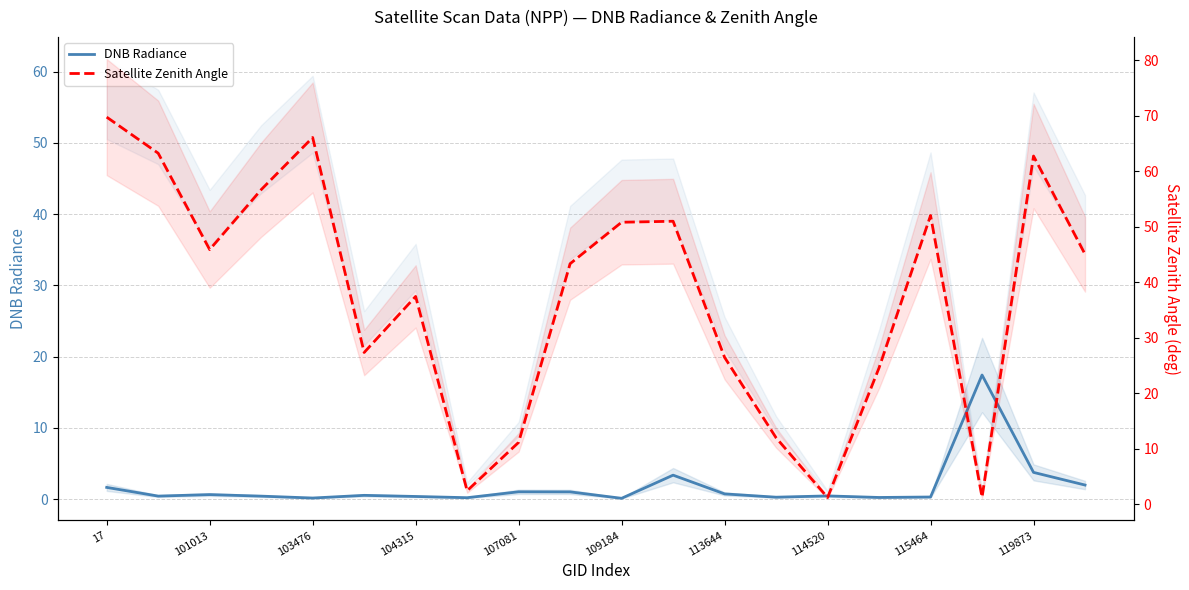

Reading right to left, what are all the values shown in this chart?

DNB Radiance: 2.0	3.7	17.4	0.3	0.2	0.4	0.3	0.7	3.4	0.1	1.0	1.0	0.2	0.4	0.5	0.1	0.4	0.6	0.4	1.6
Satellite Zenith Angle: 45.1	62.8	1.2	52.0	24.6	1.2	12.0	26.5	51.0	50.8	43.3	11.1	2.4	37.4	27.3	66.1	56.7	45.9	63.3	69.8